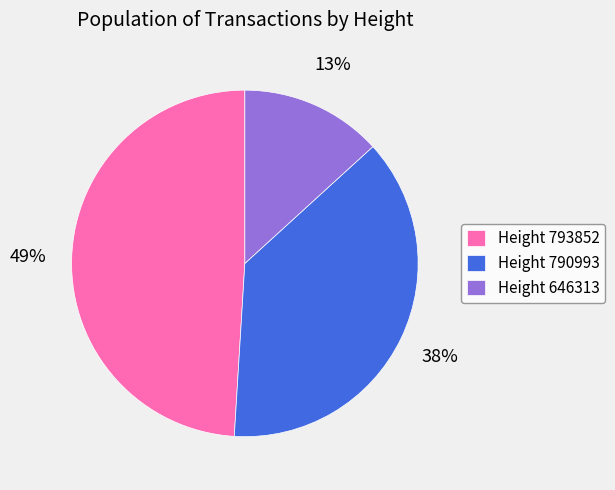

Is it true that Height 790993 is 38% of the pie?

True